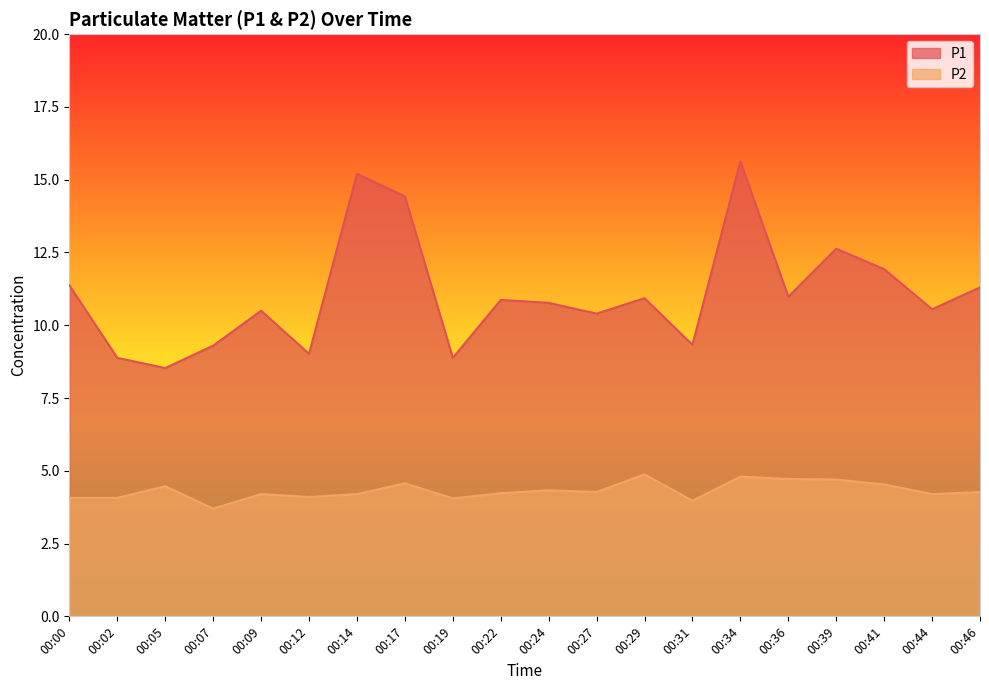

At which category is the sum across all series the highest?

00:34